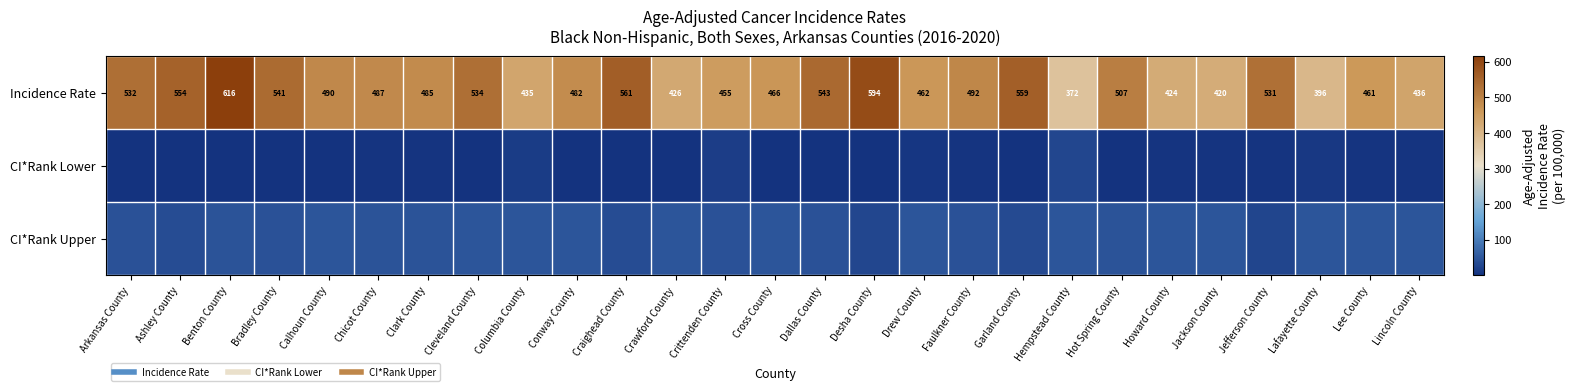

What is the total value across all series at Desha County?

623.9